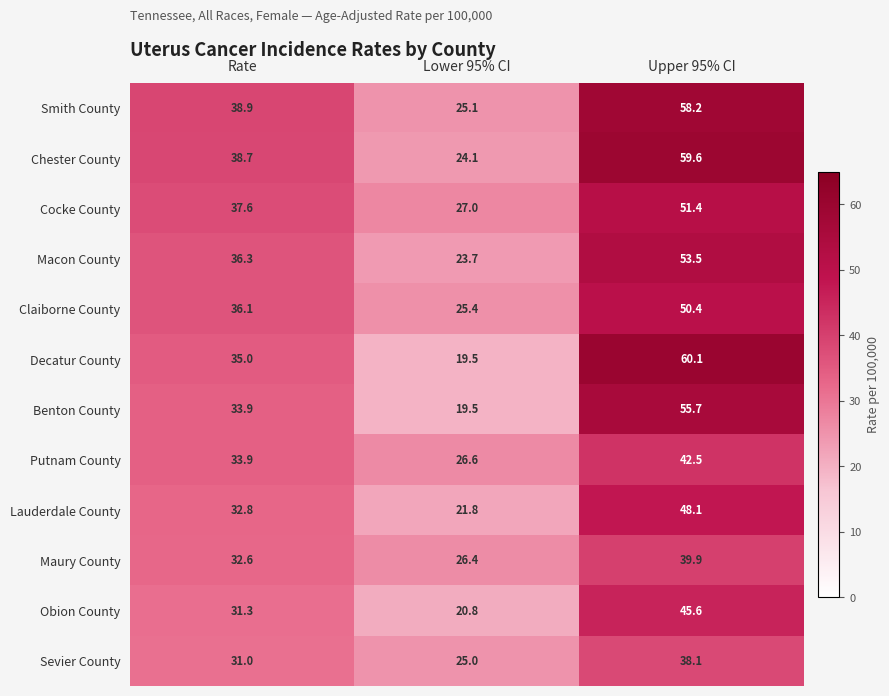

At which label is Obion County closest to 33?

Rate